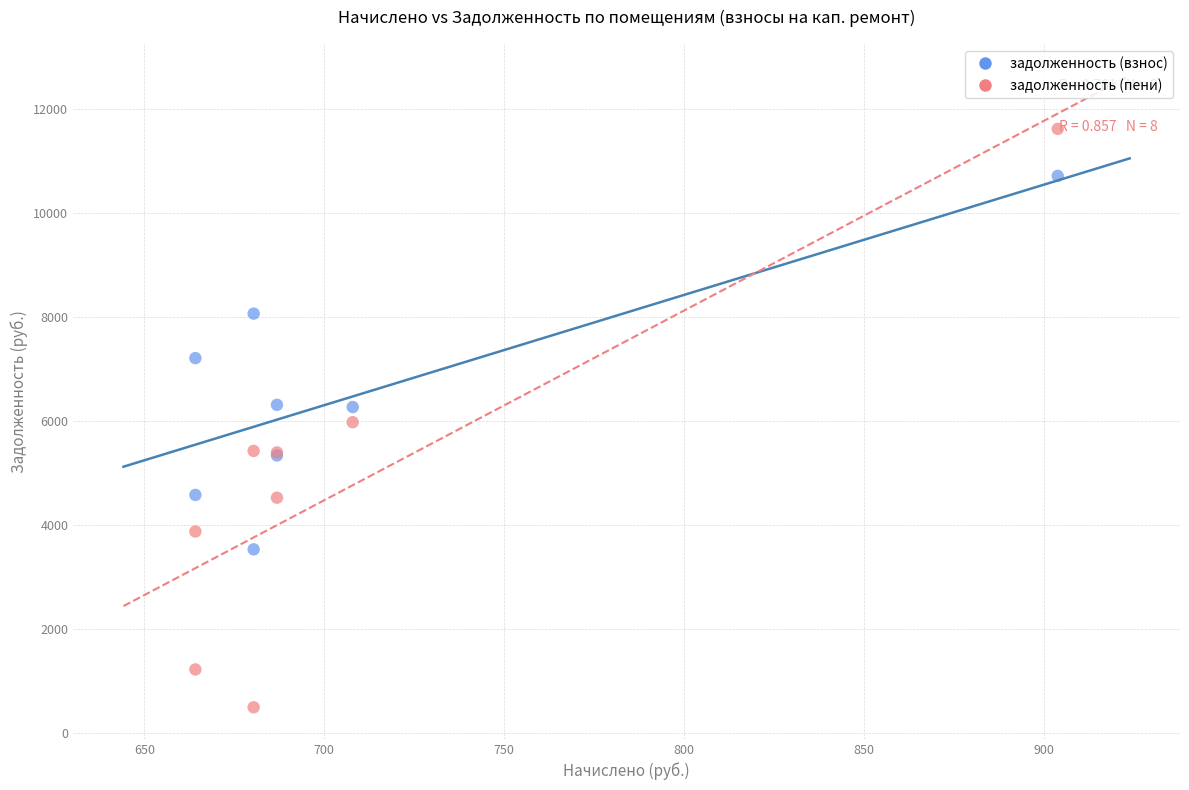

Which series reaches the maximum Y coordinate?

задолженность (пени)